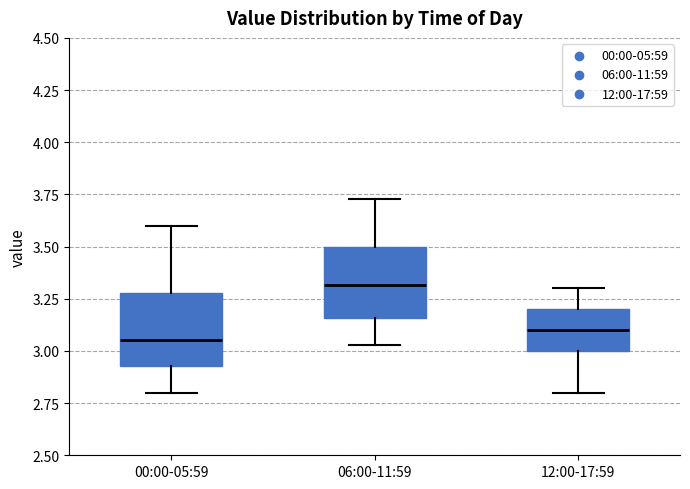

Which box's median line is the lowest?

00:00-05:59